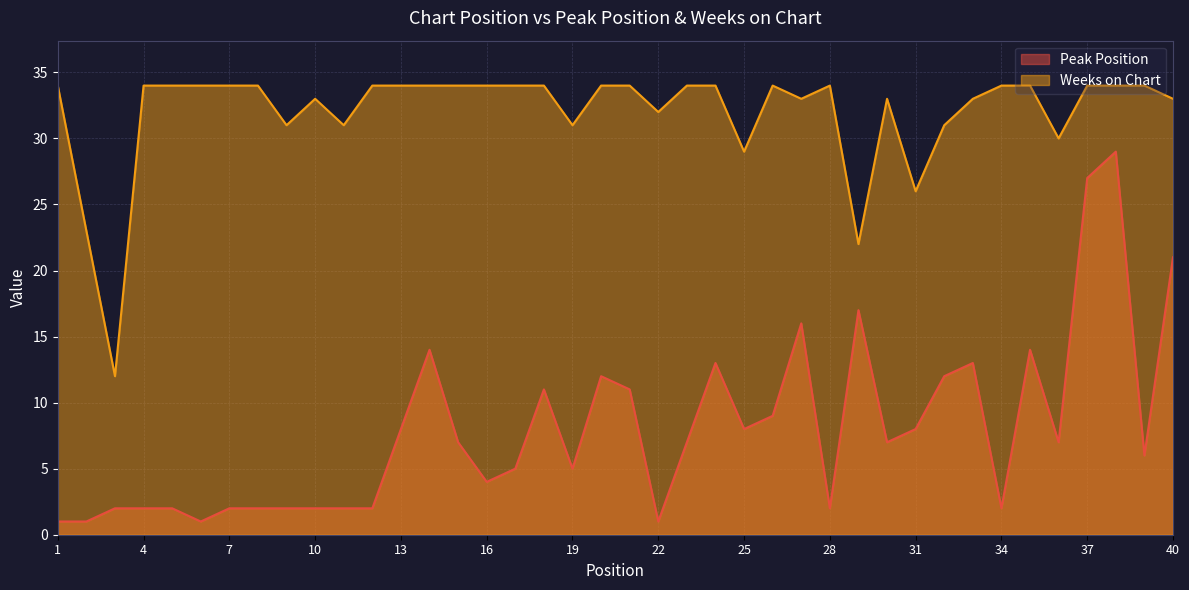

Where is the first local minimum for Weeks on Chart?

3